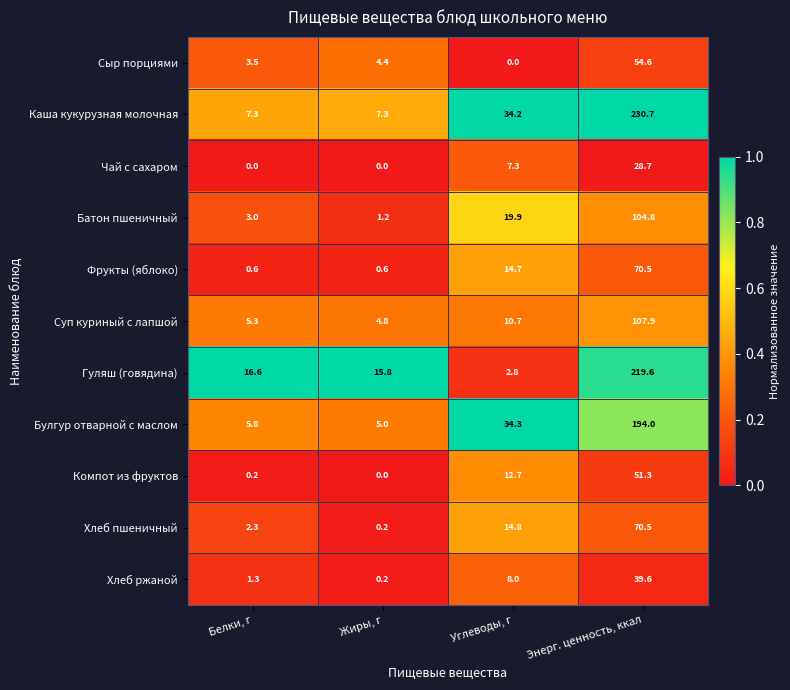

Which series has the largest total across all categories?

Каша кукурузная молочная